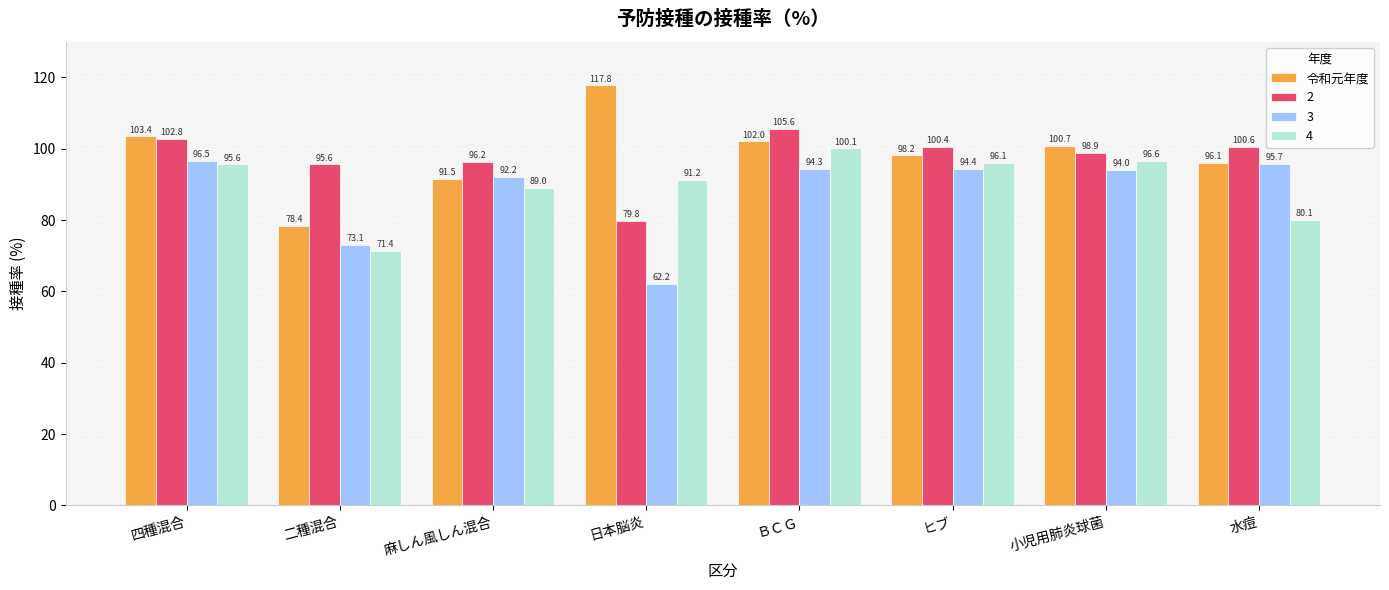

Which category has the highest value across all series?

日本脳炎